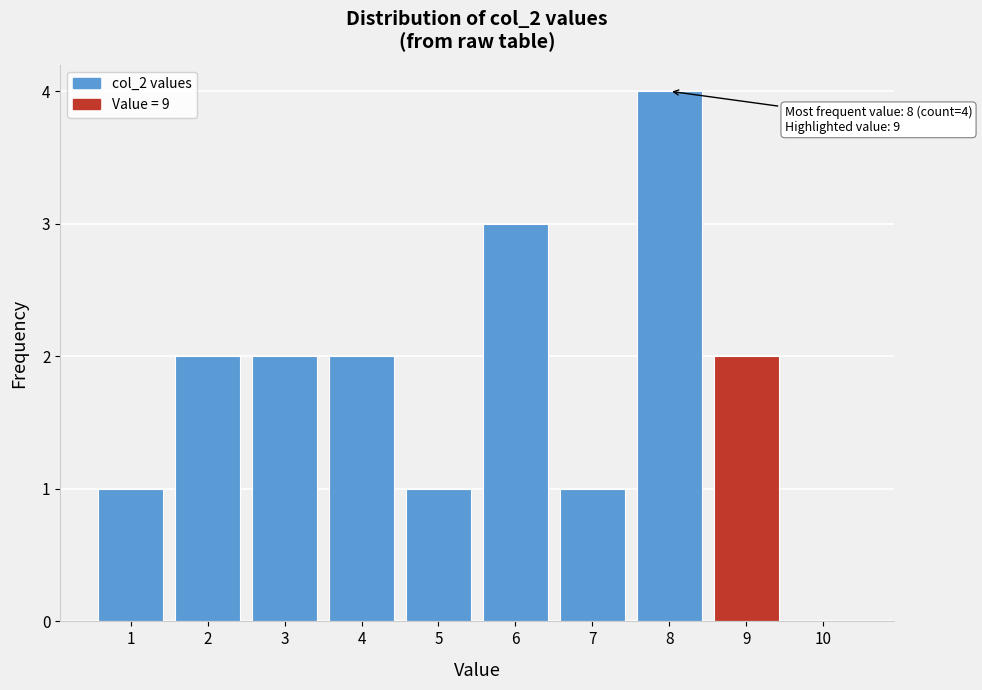

Over which range of the x-axis is the bar tallest?

7.5 to 8.5